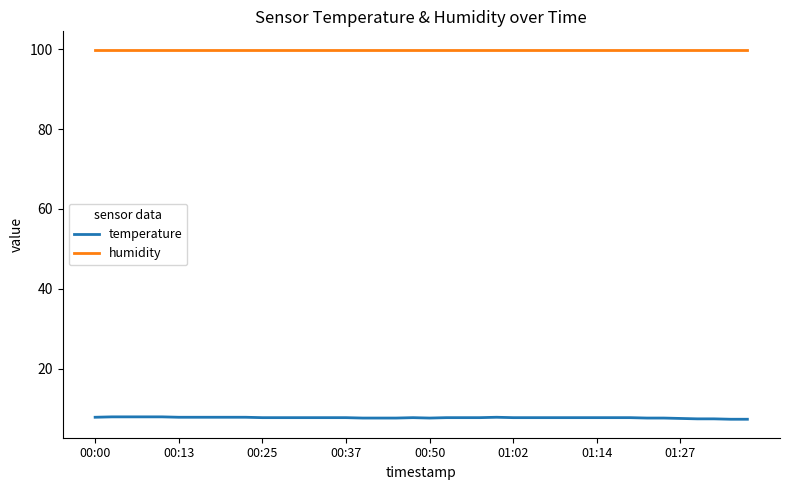

Which series has the largest total across all categories?

humidity